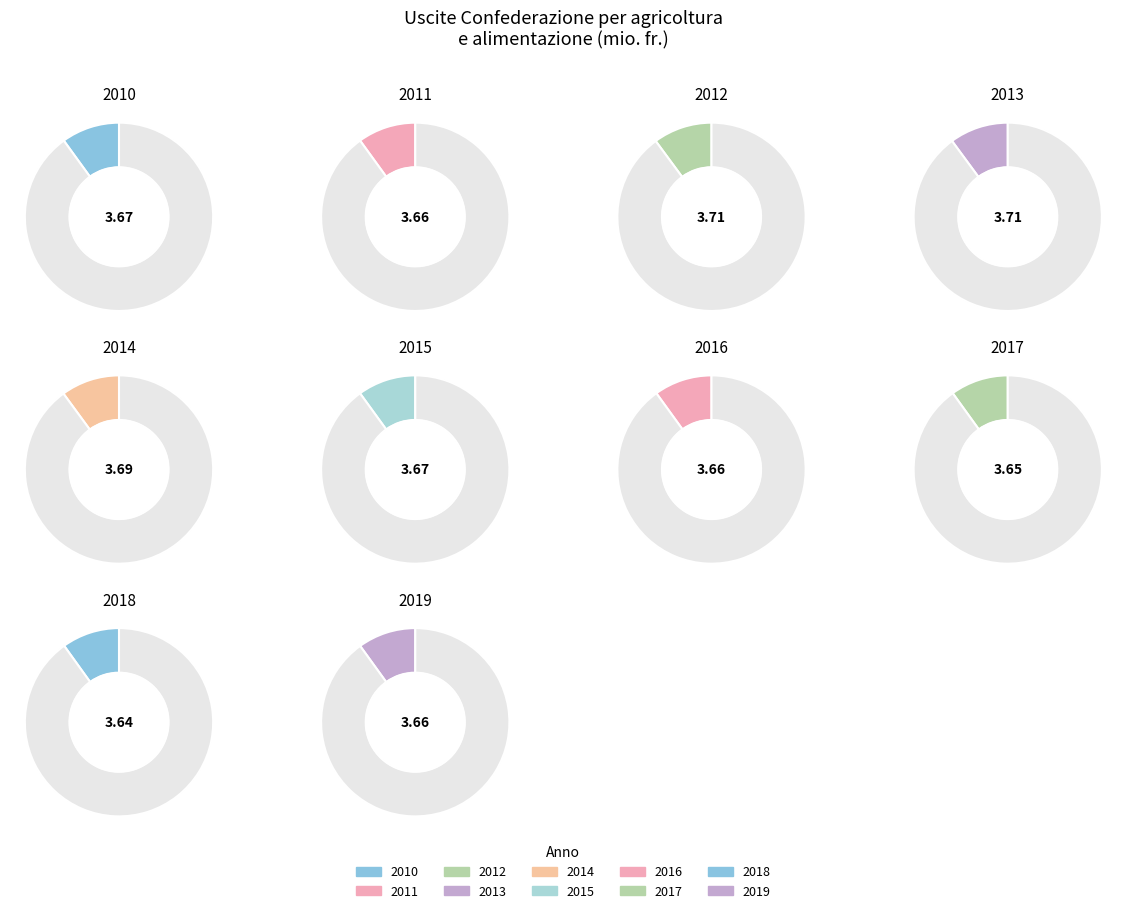

How many segments does this pie chart have?

10